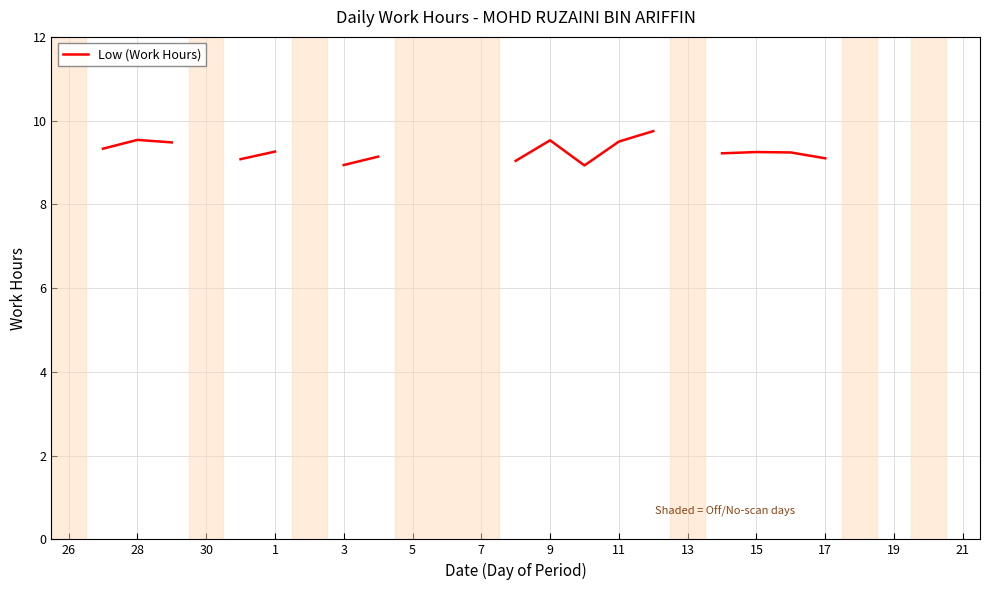

How many points are lower than both their immediate neighbors (excluding endpoints)?

1